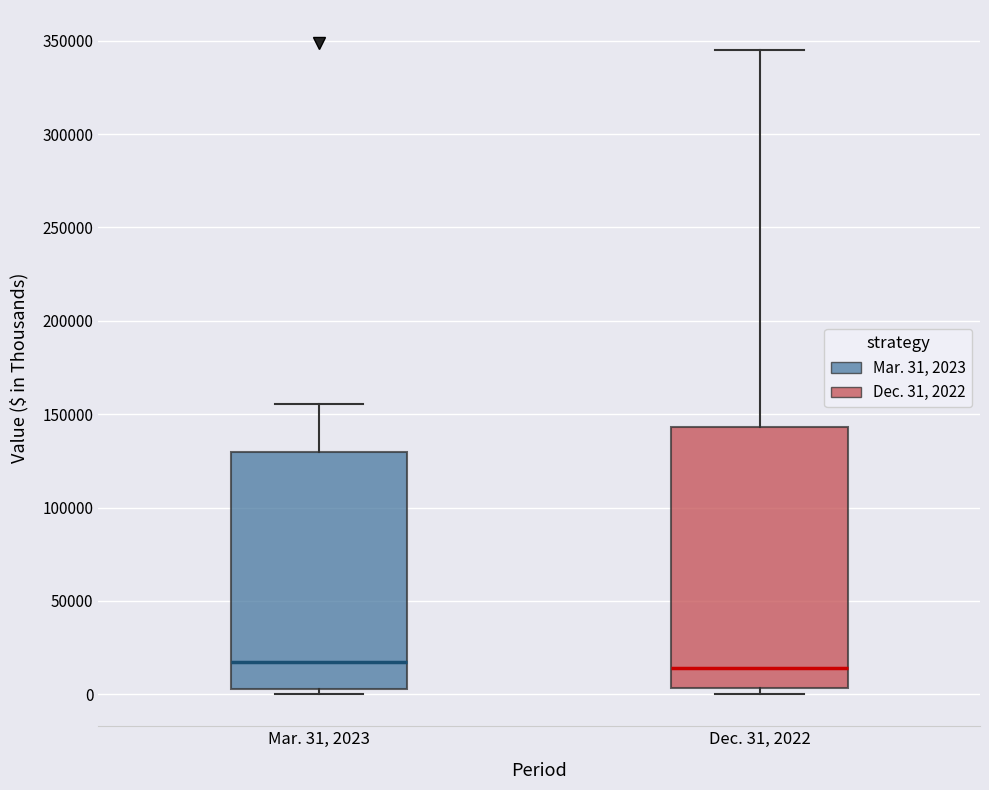

Comparing the boxes themselves (not the whiskers), which one is the tallest?

Dec. 31, 2022